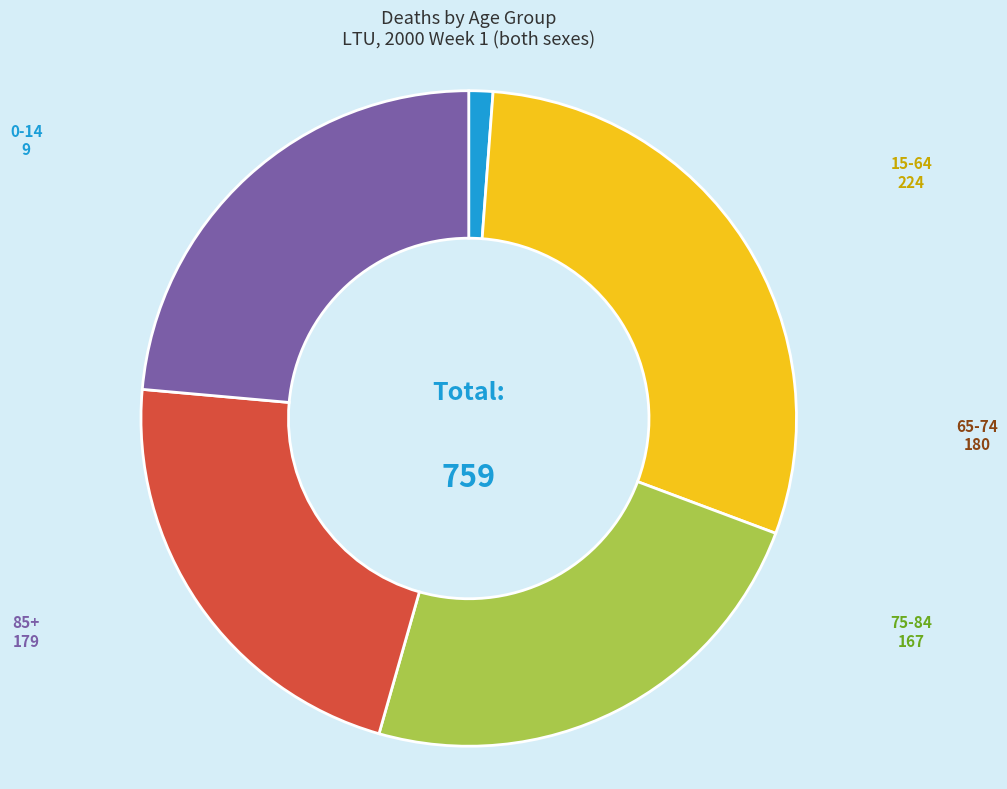

Is there a majority slice in this chart?

No